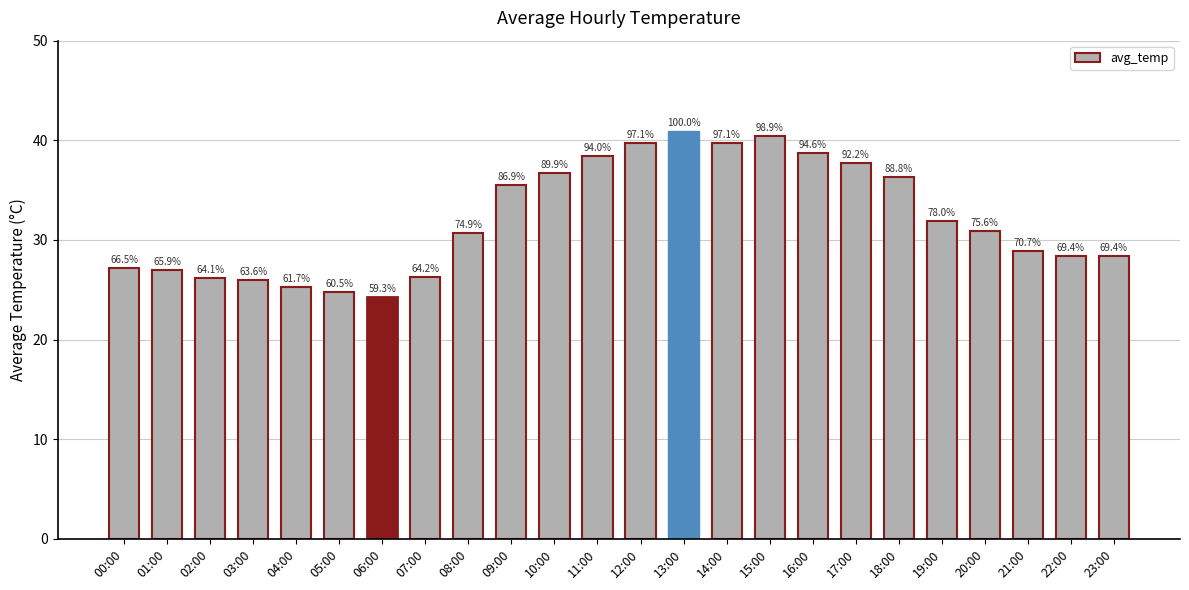

What is the maximum value shown in the chart?

40.9